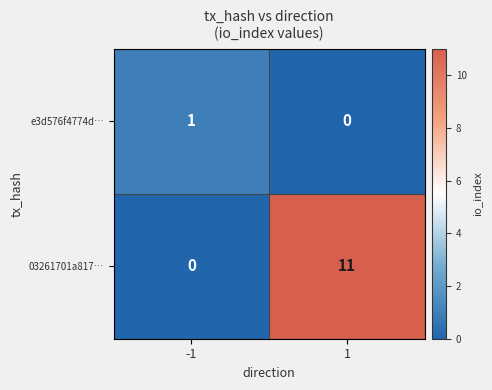

What value does the 03261701a817… series have at 1?

11